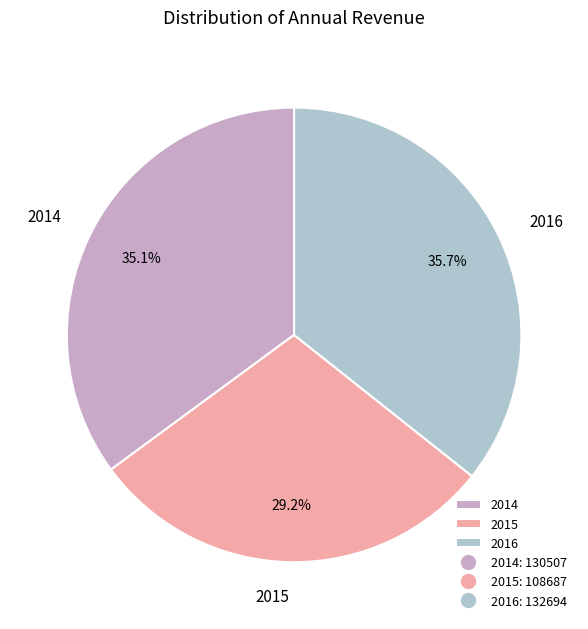

Which has a higher value, 2014 or 2015?

2014